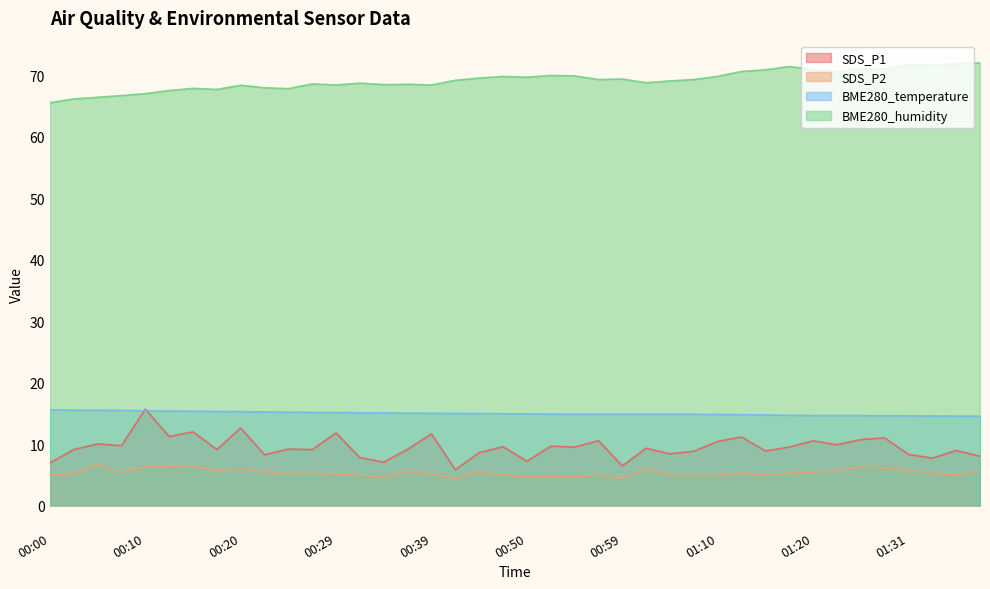

Reading left to right, what are all the values shown in this chart?

SDS_P1: 00:00=6.9	00:02=9.1	00:05=10.0	00:07=9.7	00:10=15.7	00:12=11.2	00:15=12.0	00:17=9.1	00:20=12.6	00:22=8.2	00:25=9.2	00:27=9.1	00:29=11.8	00:32=7.8	00:34=7.0	00:37=9.2	00:39=11.7	00:42=5.8	00:45=8.6	00:47=9.6	00:50=7.2	00:52=9.7	00:54=9.5	00:57=10.6	00:59=6.4	01:02=9.3	01:04=8.4	01:07=8.8	01:10=10.4	01:12=11.2	01:14=8.9	01:17=9.5	01:20=10.5	01:23=9.9	01:25=10.7	01:28=11.0	01:31=8.3	01:34=7.7	01:36=8.9	01:39=8.0
SDS_P2: 00:00=5.0	00:02=5.2	00:05=6.7	00:07=5.4	00:10=6.3	00:12=6.4	00:15=6.4	00:17=5.7	00:20=6.0	00:22=5.4	00:25=5.2	00:27=5.3	00:29=5.0	00:32=4.9	00:34=4.6	00:37=5.6	00:39=5.2	00:42=4.4	00:45=5.5	00:47=5.0	00:50=4.7	00:52=4.7	00:54=4.7	00:57=5.0	00:59=4.4	01:02=6.0	01:04=5.0	01:07=4.9	01:10=4.9	01:12=5.3	01:14=4.9	01:17=5.3	01:20=5.4	01:23=5.7	01:25=6.3	01:28=6.2	01:31=5.7	01:34=5.3	01:36=5.0	01:39=5.7
BME280_temperature: 00:00=15.6	00:02=15.5	00:05=15.5	00:07=15.5	00:10=15.4	00:12=15.4	00:15=15.3	00:17=15.3	00:20=15.3	00:22=15.2	00:25=15.2	00:27=15.2	00:29=15.1	00:32=15.1	00:34=15.1	00:37=15.0	00:39=15.0	00:42=15.0	00:45=15.0	00:47=14.9	00:50=14.9	00:52=14.9	00:54=14.9	00:57=14.9	00:59=14.8	01:02=14.8	01:04=14.8	01:07=14.8	01:10=14.8	01:12=14.8	01:14=14.7	01:17=14.7	01:20=14.7	01:23=14.6	01:25=14.6	01:28=14.6	01:31=14.6	01:34=14.6	01:36=14.6	01:39=14.5
BME280_humidity: 00:00=65.5	00:02=66.2	00:05=66.4	00:07=66.7	00:10=67.0	00:12=67.5	00:15=67.9	00:17=67.7	00:20=68.4	00:22=68.0	00:25=67.8	00:27=68.6	00:29=68.4	00:32=68.7	00:34=68.5	00:37=68.5	00:39=68.4	00:42=69.2	00:45=69.5	00:47=69.8	00:50=69.7	00:52=70.0	00:54=69.9	00:57=69.3	00:59=69.4	01:02=68.8	01:04=69.1	01:07=69.3	01:10=69.8	01:12=70.6	01:14=70.9	01:17=71.4	01:20=70.9	01:23=70.5	01:25=71.1	01:28=71.0	01:31=71.7	01:34=71.6	01:36=71.8	01:39=72.0